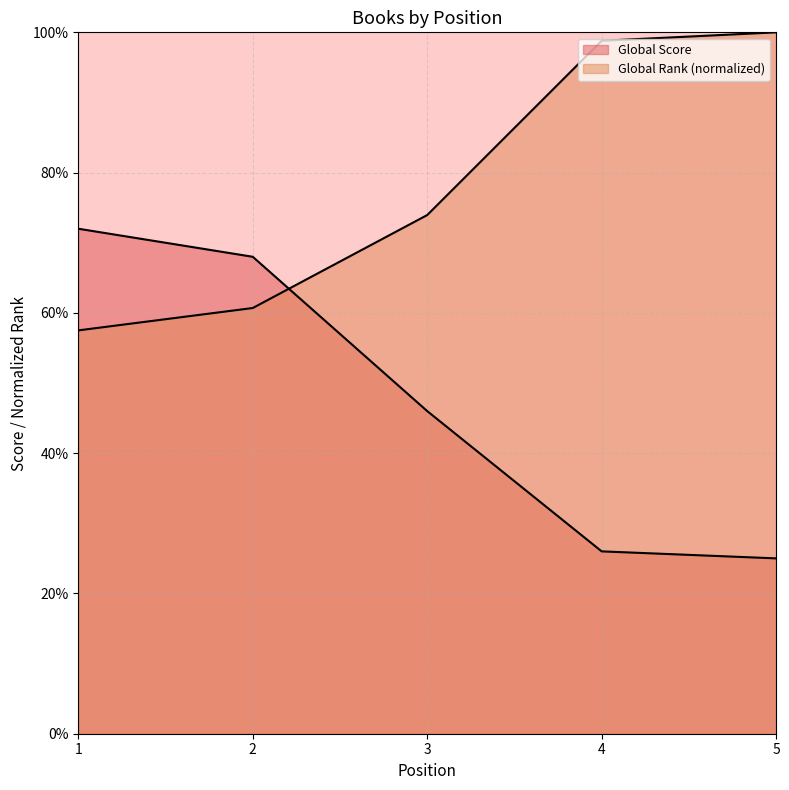

Which category has the lowest value across all series?

5